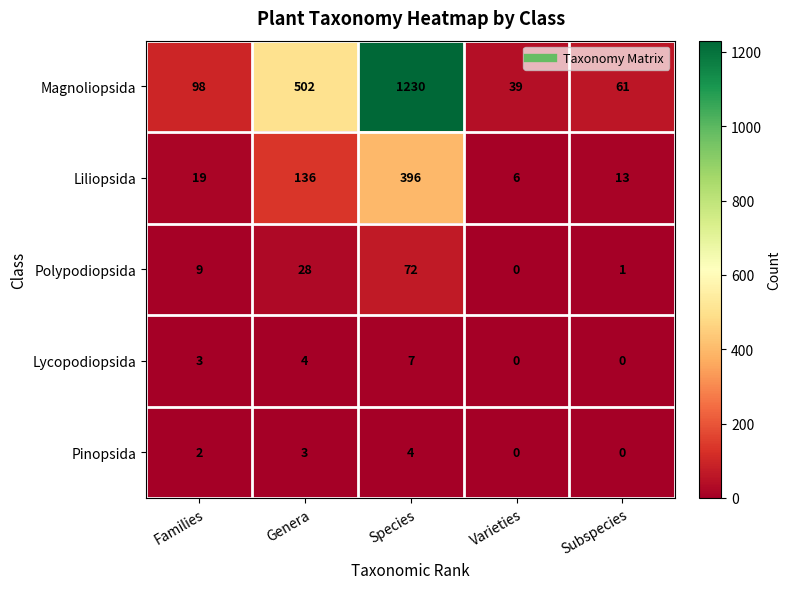

List the series in order of their peak value, highest first.

Magnoliopsida, Liliopsida, Polypodiopsida, Lycopodiopsida, Pinopsida